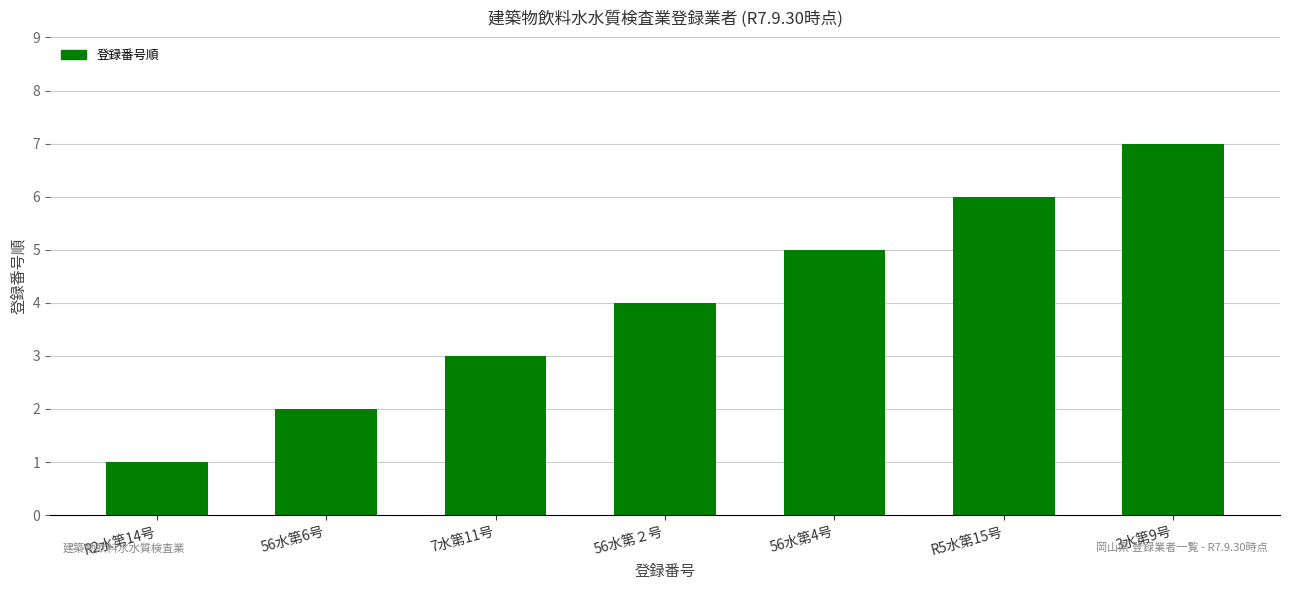

What is the smallest value displayed?

1